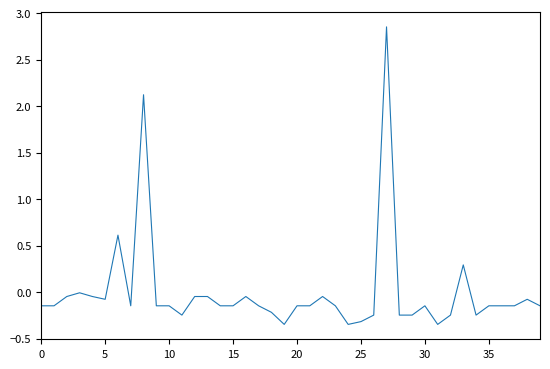

What is the difference between the maximum and minimum values?

3.2